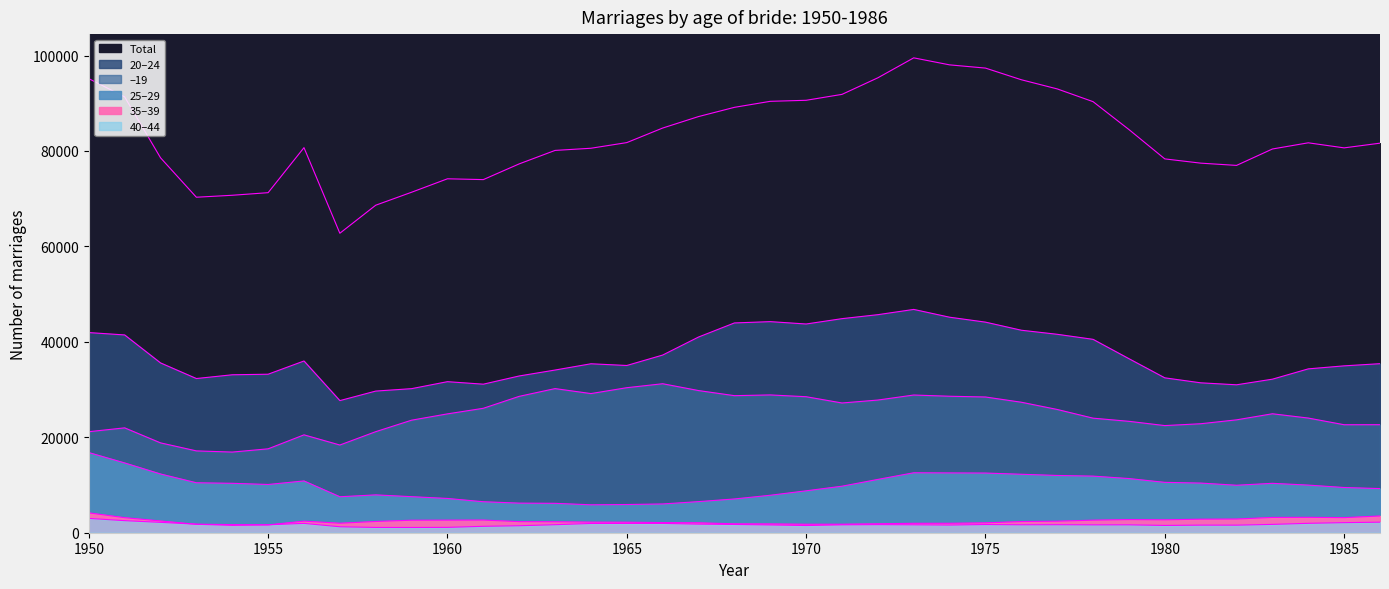

Which series changed the most between 1969 and 1981?

Total